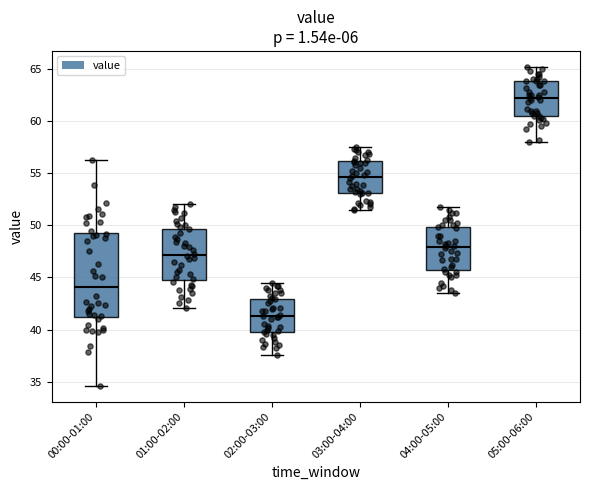

Where is the upper edge of the box for 01:00-02:00 on the y-axis? The values are not printed on the chart, so give them approximately, as read against the axis.

49.5